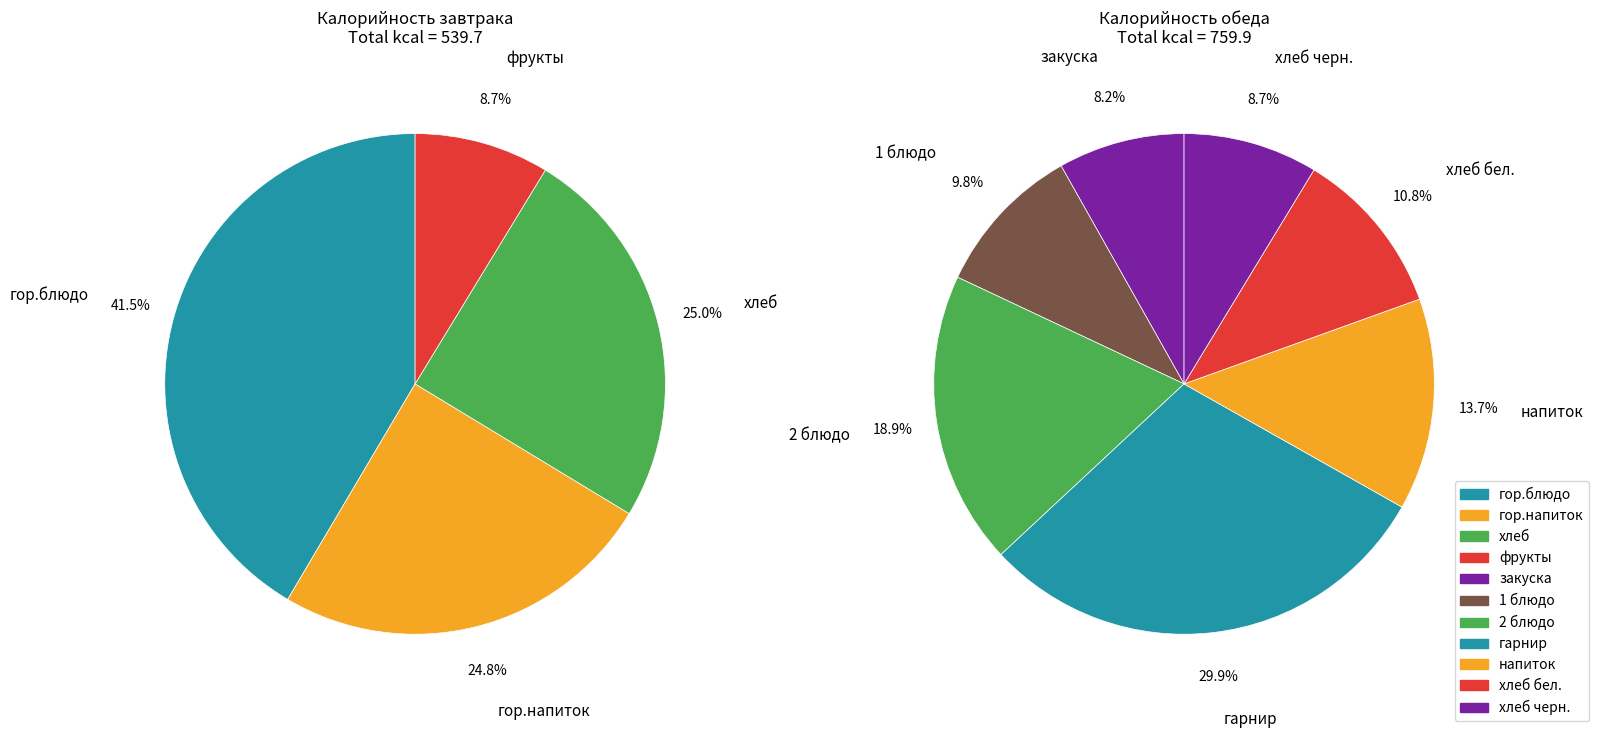

Count the number of slices in the pie.

11